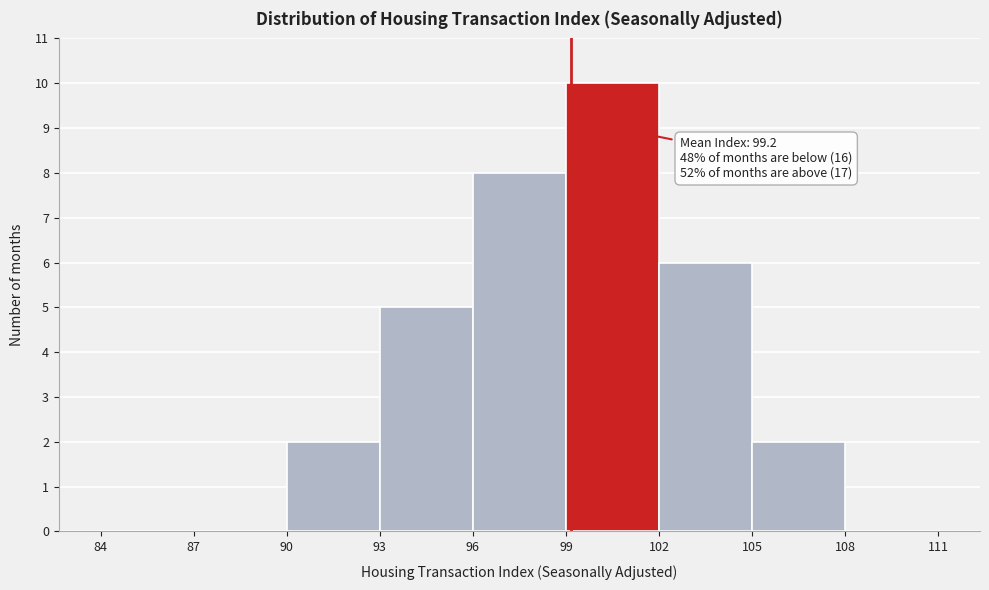

Which range on the x-axis has the tallest bar?

99 to 102